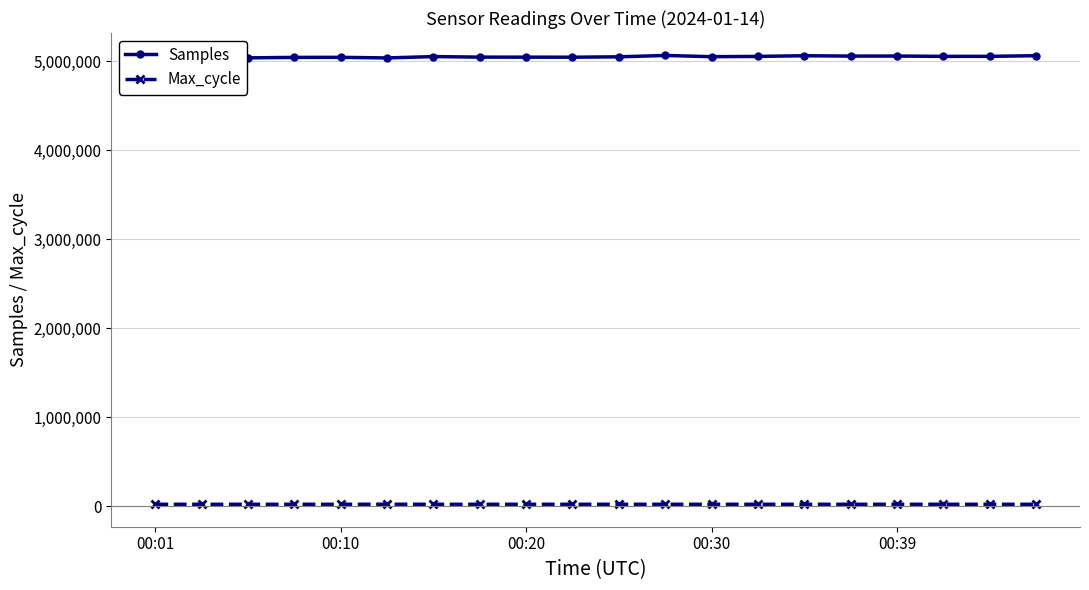

True or false: Samples has more than 0 interior local peaks.

True